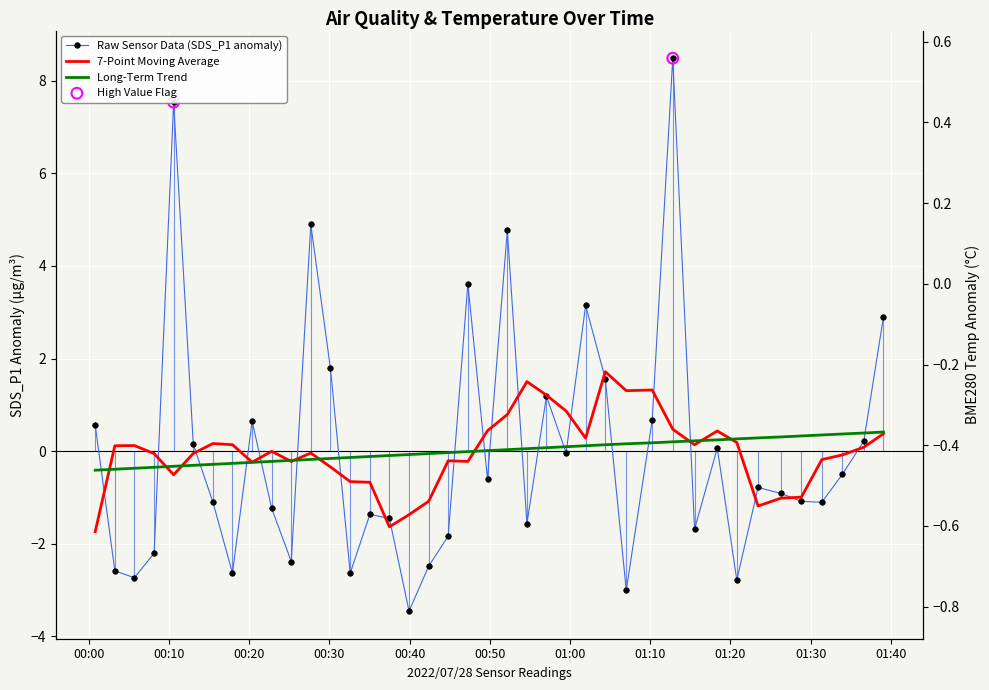

At how many categories does at least one series exceed 5?

2